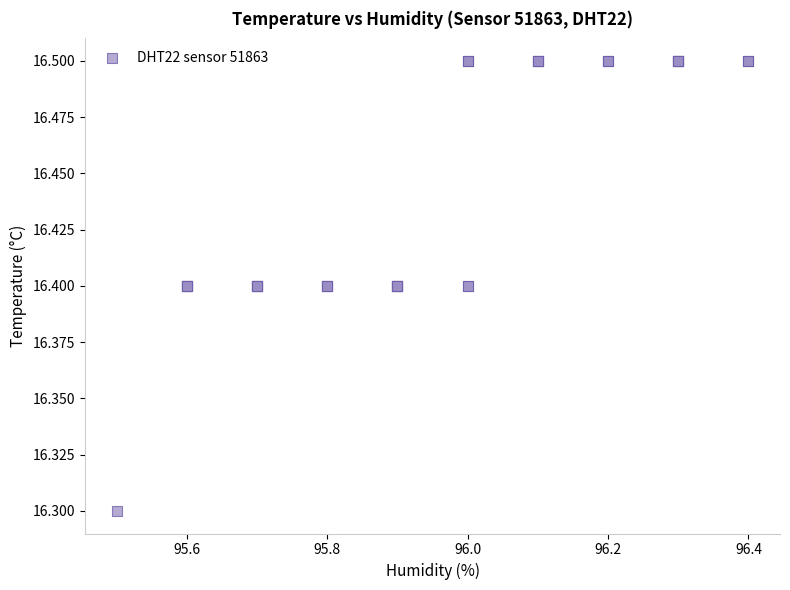

What Y value in the scatter plot is closest to 16?

16.3